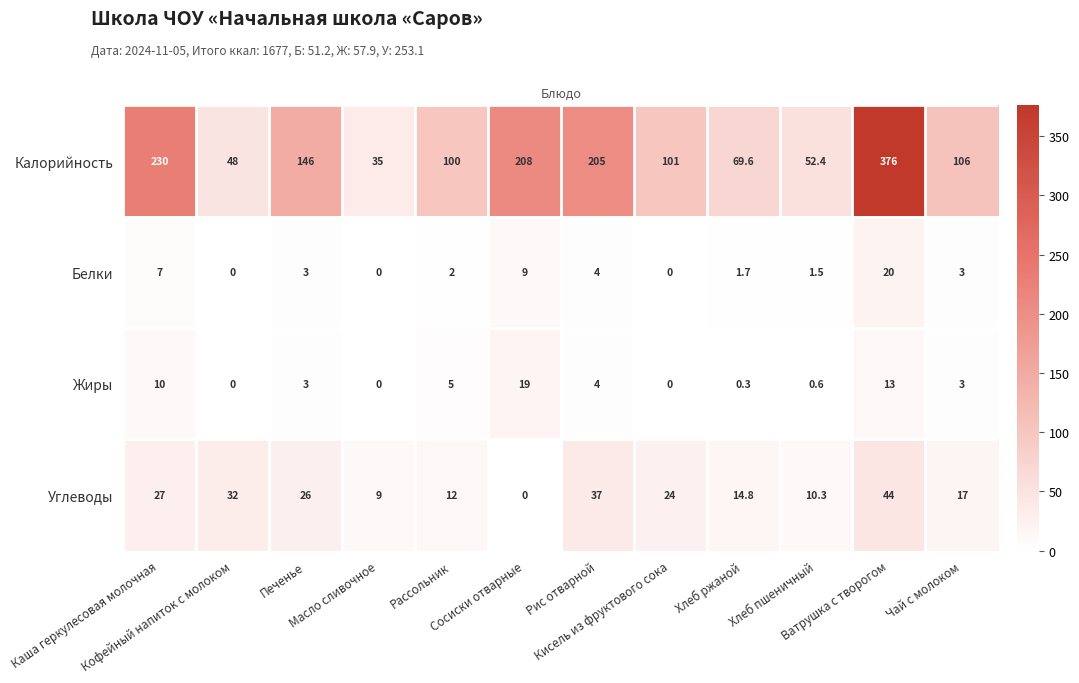

What is the average value of the Белки series?

4.3